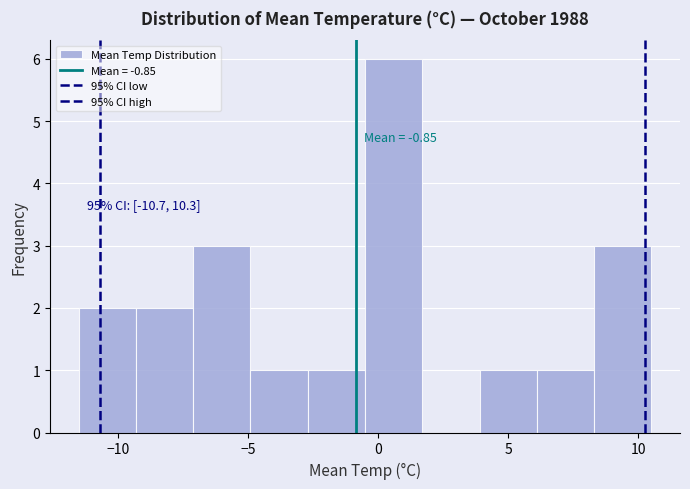

Which range on the x-axis has the tallest bar?

-0.5 to 1.7